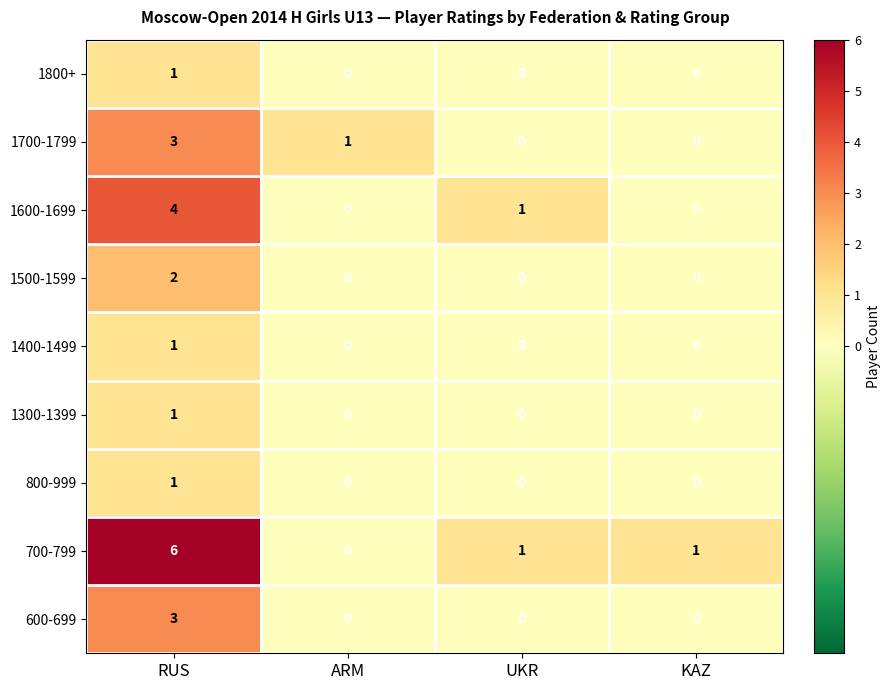

What is the total value across all series at UKR?

2